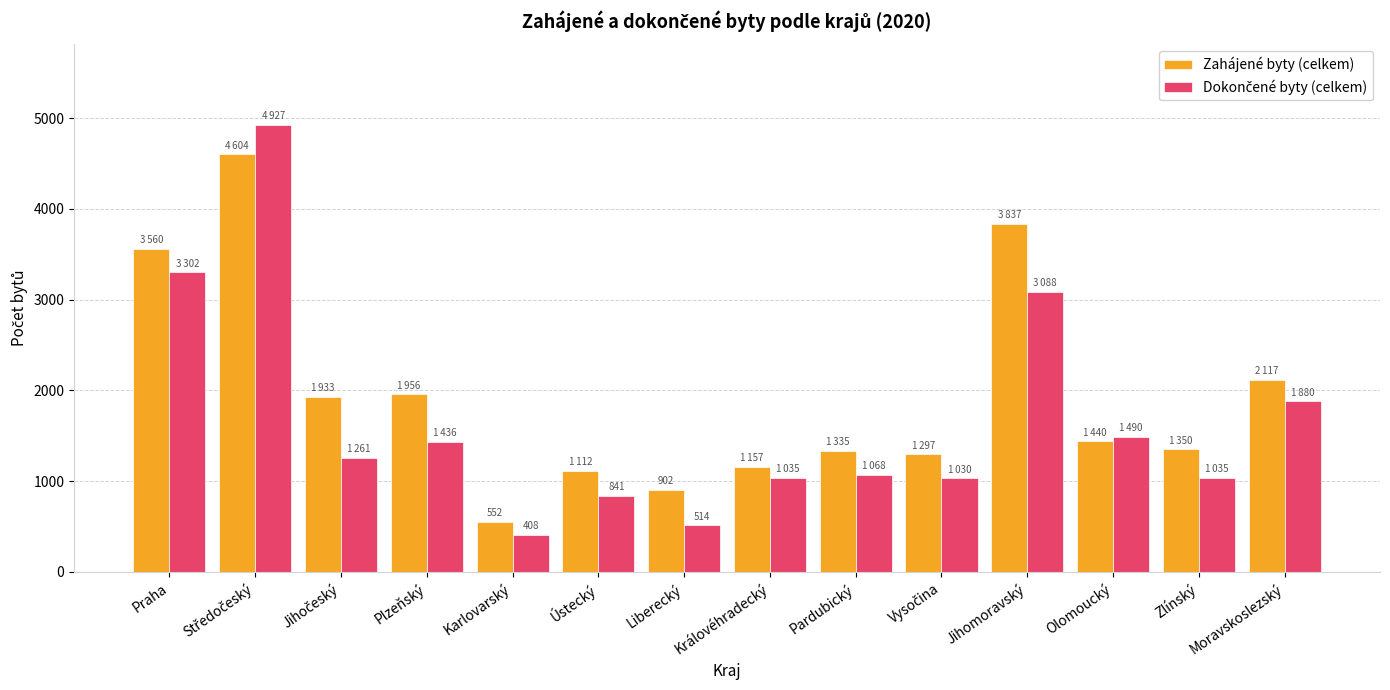

What is the difference between the highest and lowest values at Ústecký?

271